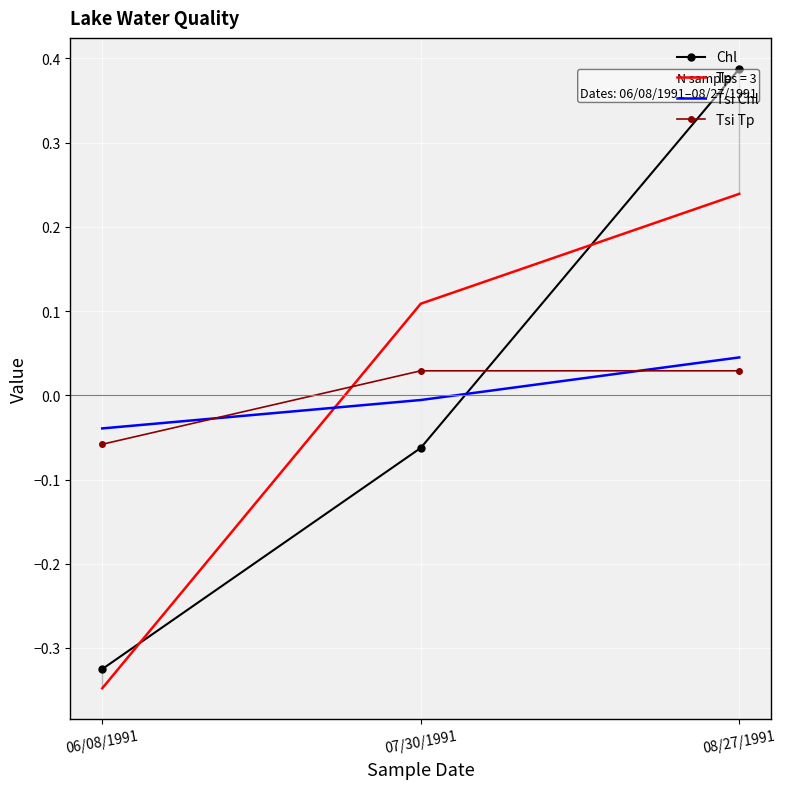

Reading right to left, transcribe all the data shown in this chart.

Chl: 08/27/1991=0.4	07/30/1991=-0.1	06/08/1991=-0.3
Tp: 08/27/1991=0.2	07/30/1991=0.1	06/08/1991=-0.3
Tsi Chl: 08/27/1991=0.0	07/30/1991=-0.0	06/08/1991=-0.0
Tsi Tp: 08/27/1991=0.0	07/30/1991=0.0	06/08/1991=-0.1